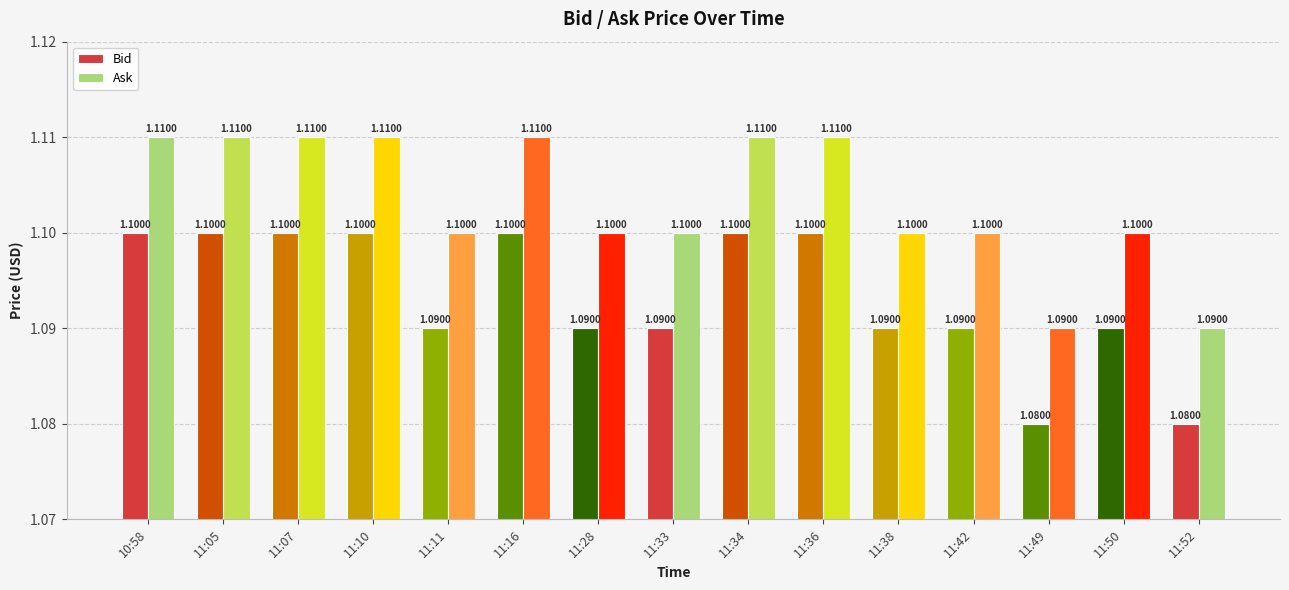

Reading right to left, list all the values displayed in this chart.

Bid: 11:52=1.1	11:50=1.1	11:49=1.1	11:42=1.1	11:38=1.1	11:36=1.1	11:34=1.1	11:33=1.1	11:28=1.1	11:16=1.1	11:11=1.1	11:10=1.1	11:07=1.1	11:05=1.1	10:58=1.1
Ask: 11:52=1.1	11:50=1.1	11:49=1.1	11:42=1.1	11:38=1.1	11:36=1.1	11:34=1.1	11:33=1.1	11:28=1.1	11:16=1.1	11:11=1.1	11:10=1.1	11:07=1.1	11:05=1.1	10:58=1.1